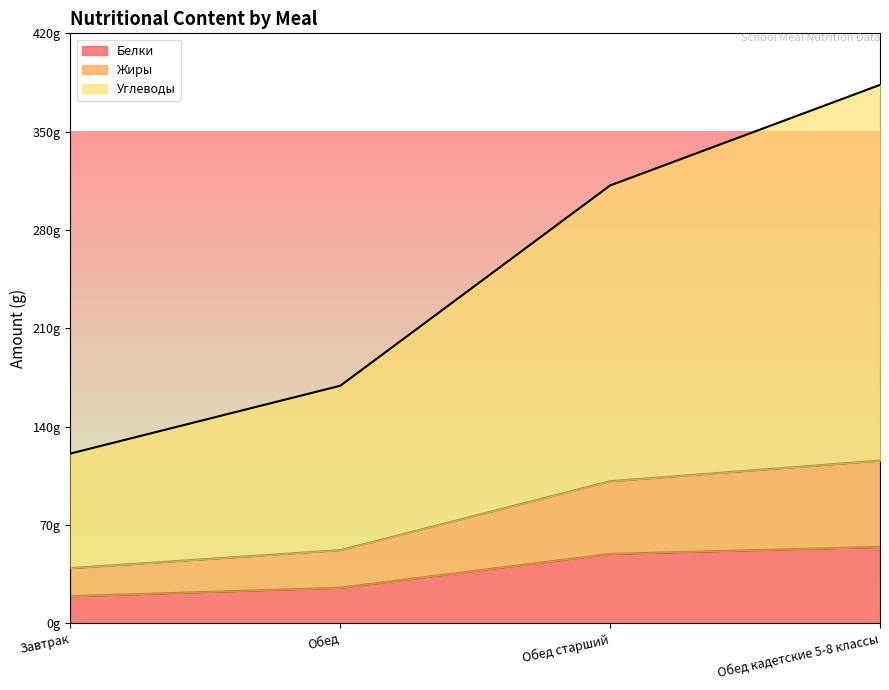

True or false: Жиры and Углеводы intersect in this chart.

False